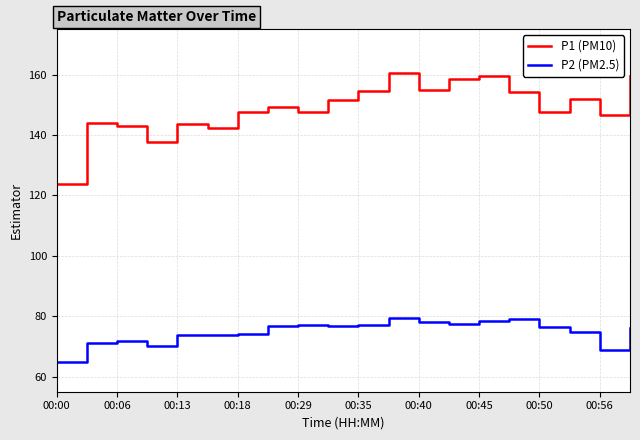

List the series in order of their overall mean, lowest first.

P2 (PM2.5), P1 (PM10)